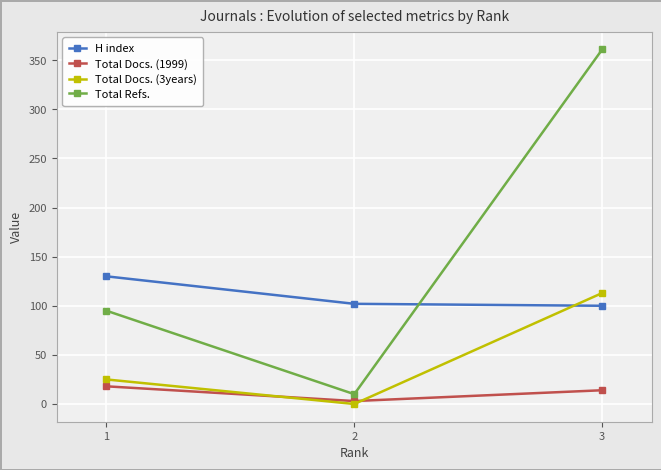

What is the spread (max minus min) of values at 1?

112